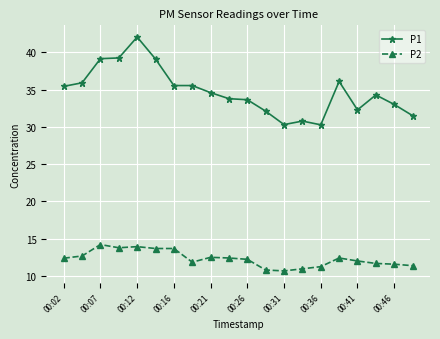

What is the value of the P2 point at the 18th from the left?

11.7